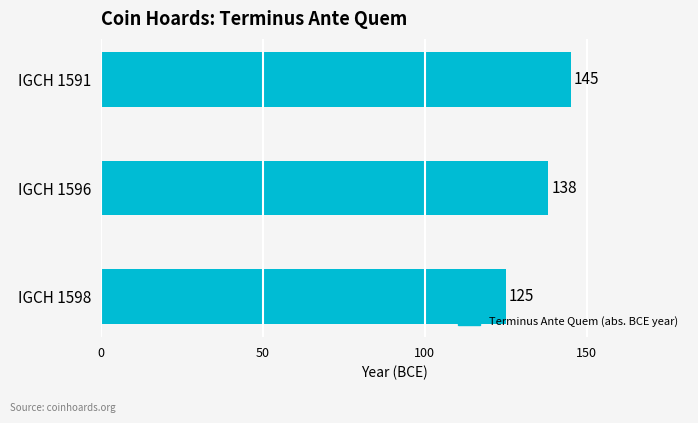

Count the number of categories in the chart.

3